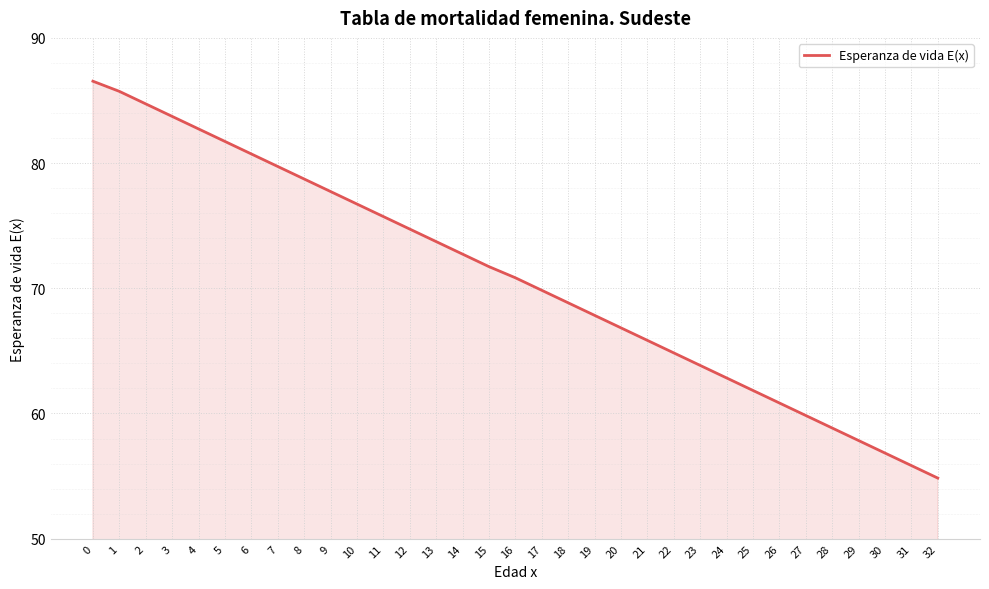

Which label corresponds to the smallest value in the chart?

32